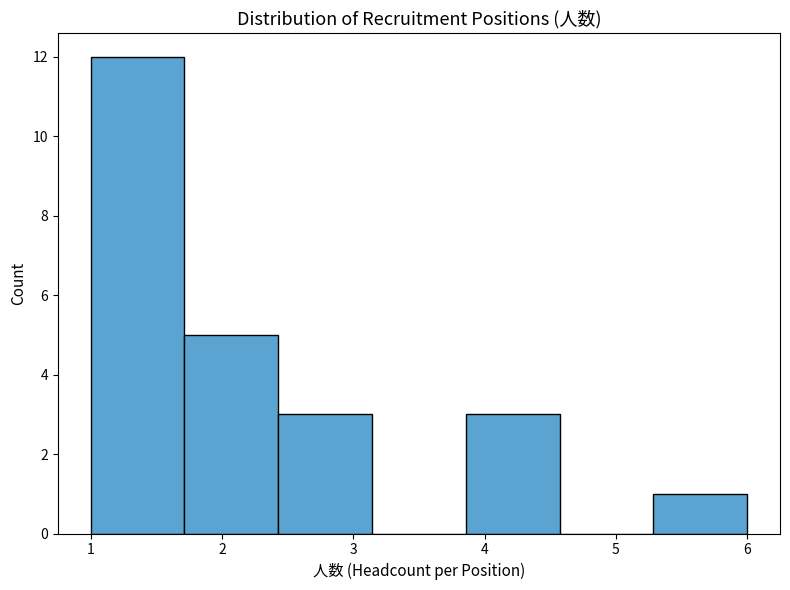

What is the height of the bar covering 1.7 to 2.4 on the x-axis? Neither the bar edges nor the heights are printed on the chart, so give them approximately, as read against the axes.

5